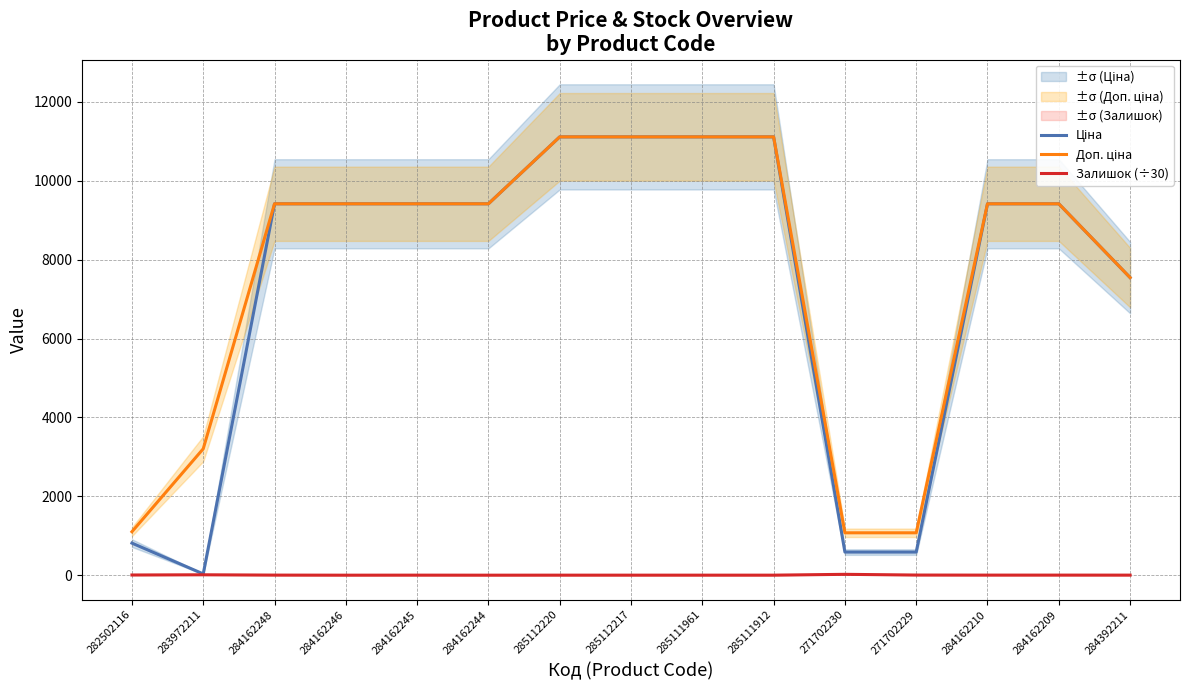

Which label corresponds to the smallest value in the chart?

284162246